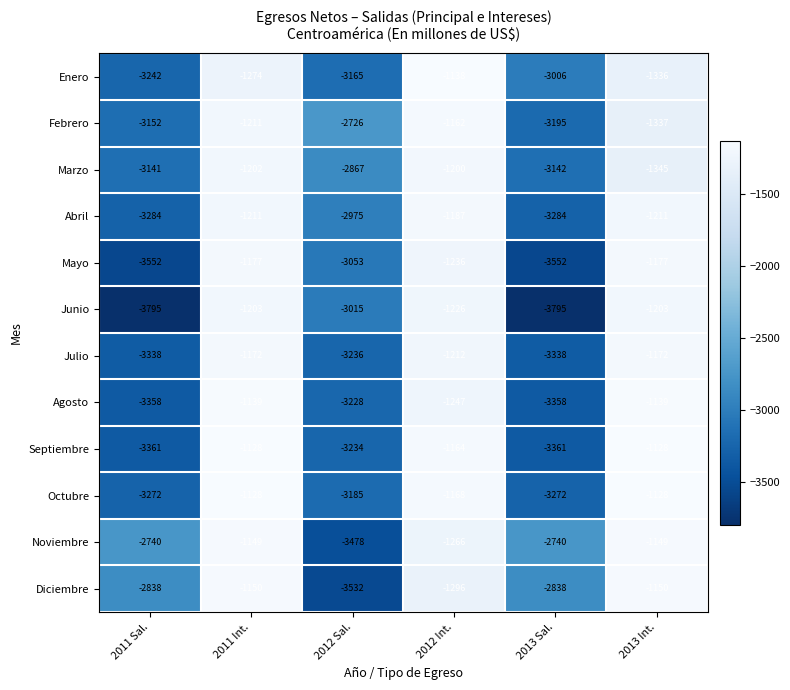

Which series has the widest spread of values?

Junio